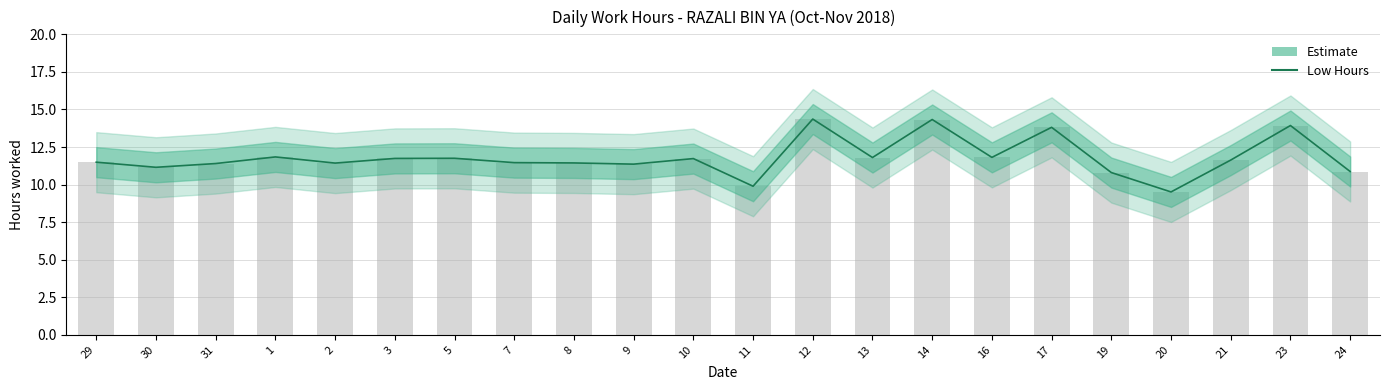

Where does the data first go above 11?

29